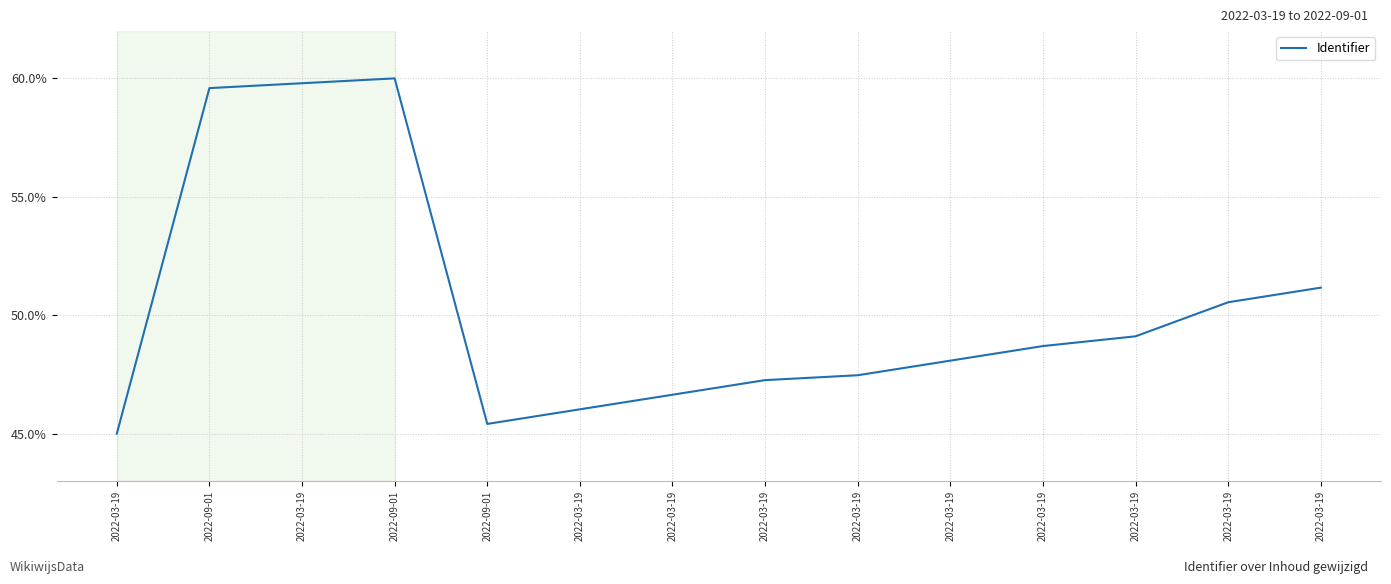

How many values are below 48?

6